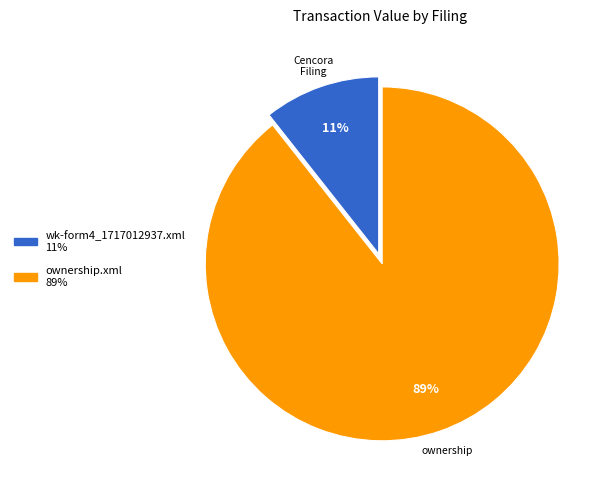

The wk-form4_1717012937.xml slice represents 1% of the pie. True or false?

False